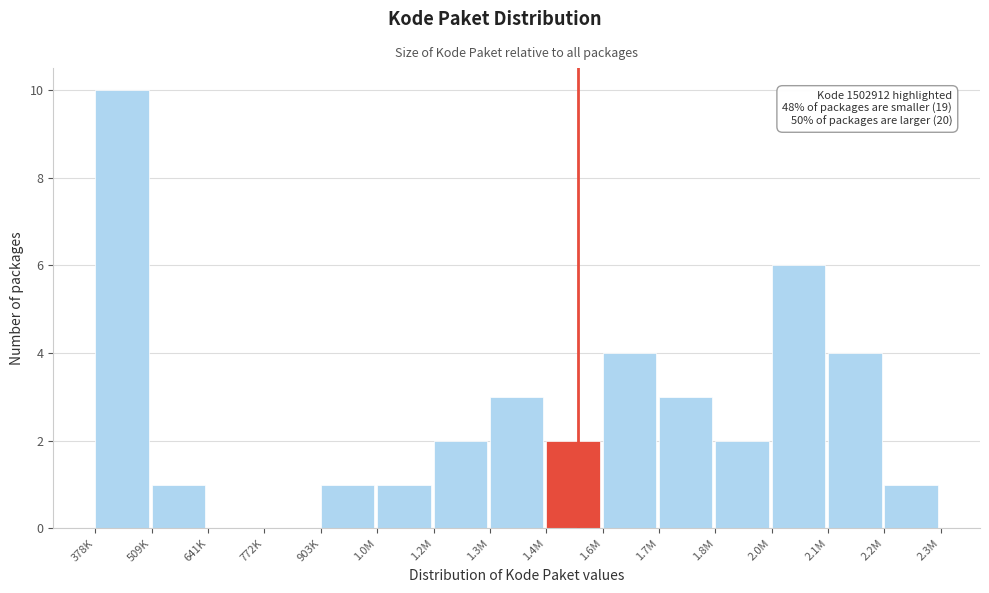

Reading left to right, transcribe all the data shown in this chart.

378K=10	509K=1	641K=0	772K=0	903K=1	1.0M=1	1.2M=2	1.3M=3	1.4M=2	1.6M=4	1.7M=3	1.8M=2	2.0M=6	2.1M=4	2.2M=1